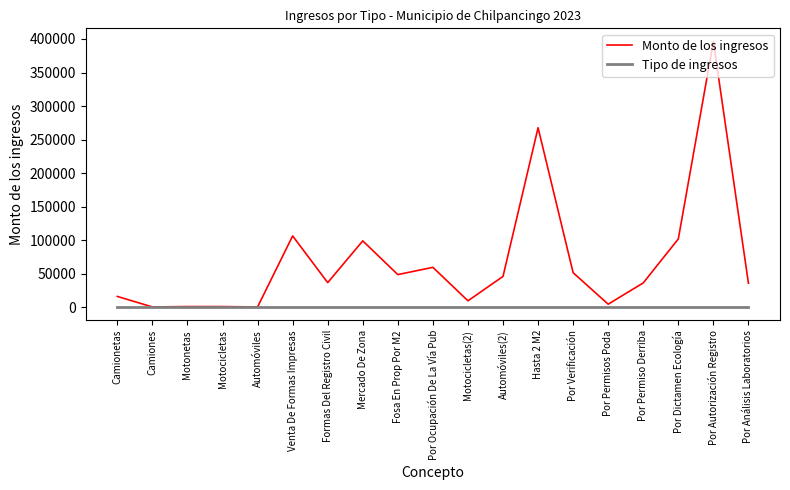

How many lines are shown in the chart?

2